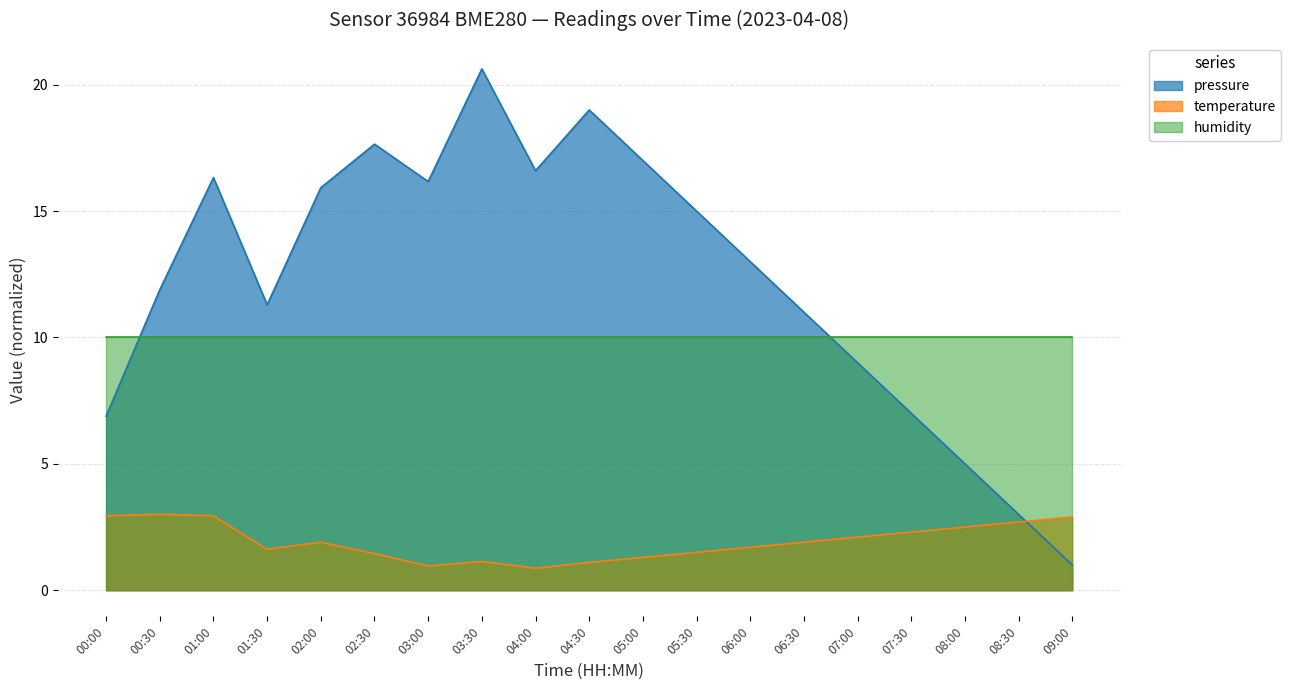

The temperature series shows 2.3 at 06:00. True or false?

False